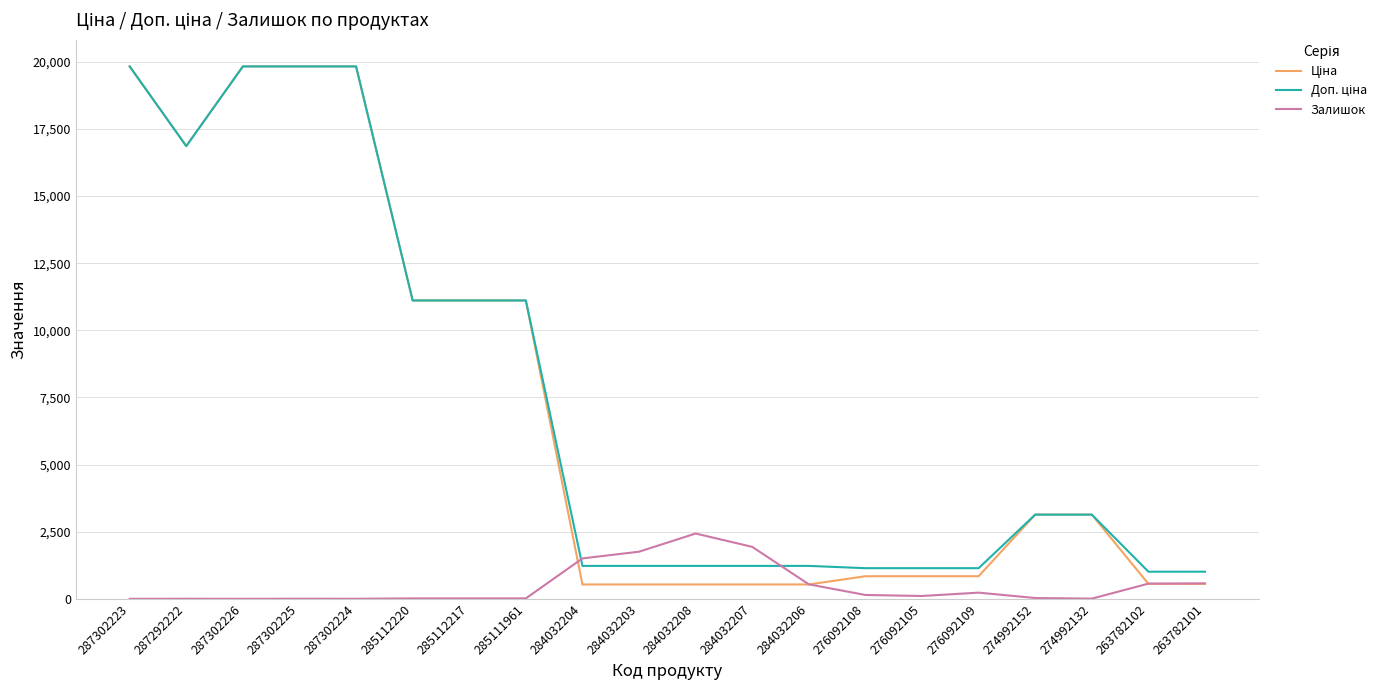

Does the chart display data point markers on the line(s)?

No